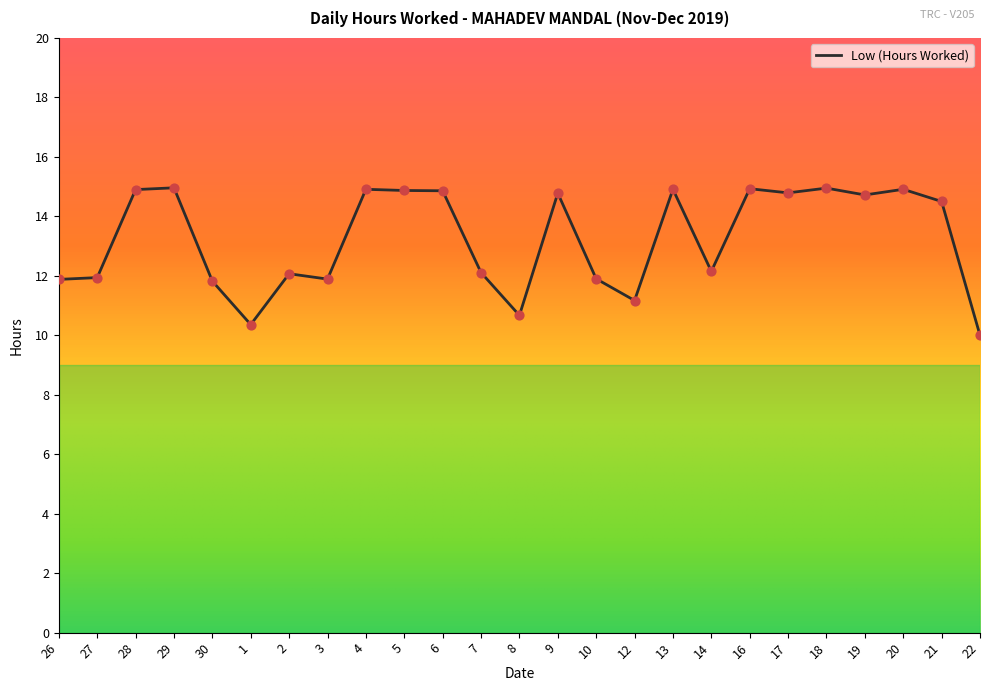

Approximately how many times larger is the value at 6 compared to 26?

1.3